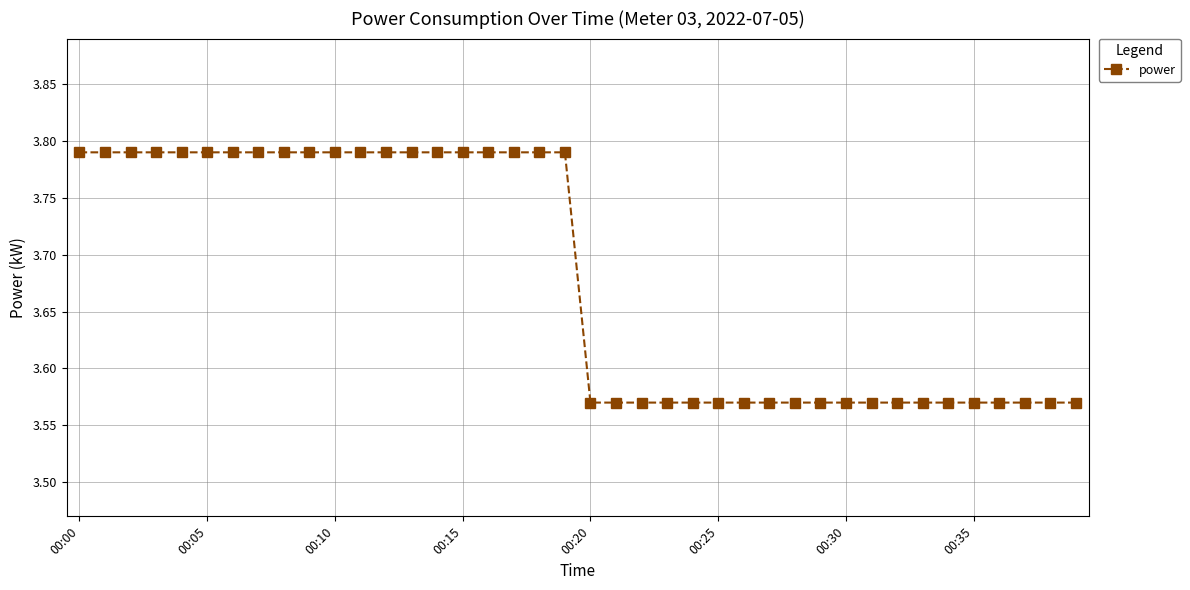

How many values are between 3 and 4?

40